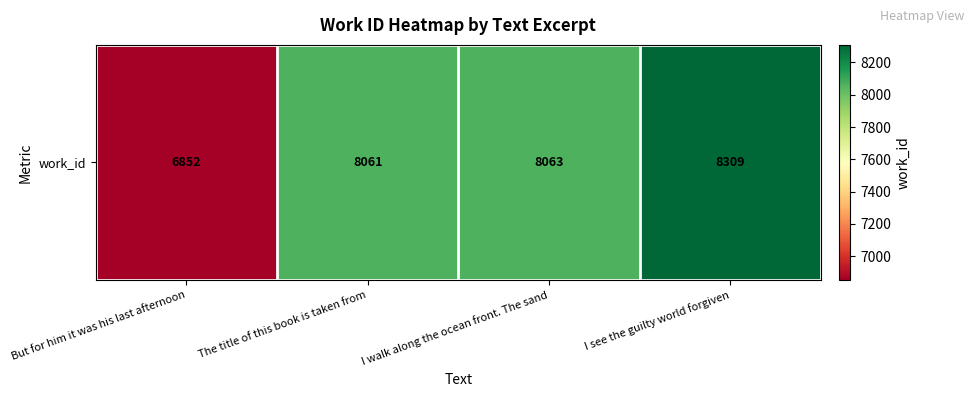

Reading right to left, transcribe all the data shown in this chart.

I see the guilty world forgiven=8309	I walk along the ocean front. The sand=8063	The title of this book is taken from=8061	But for him it was his last afternoon=6852